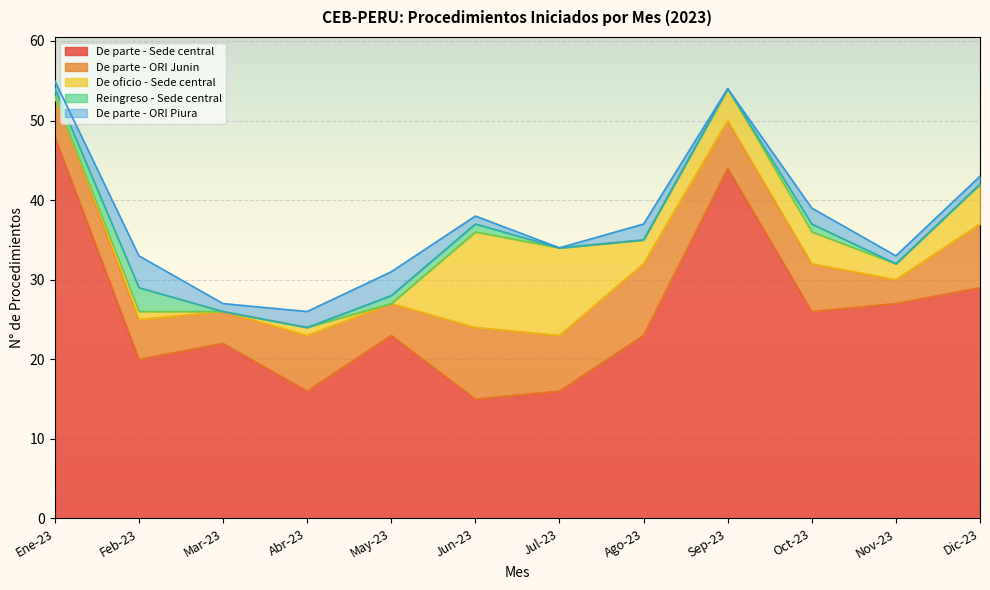

What position from the right is Sep-23?

4